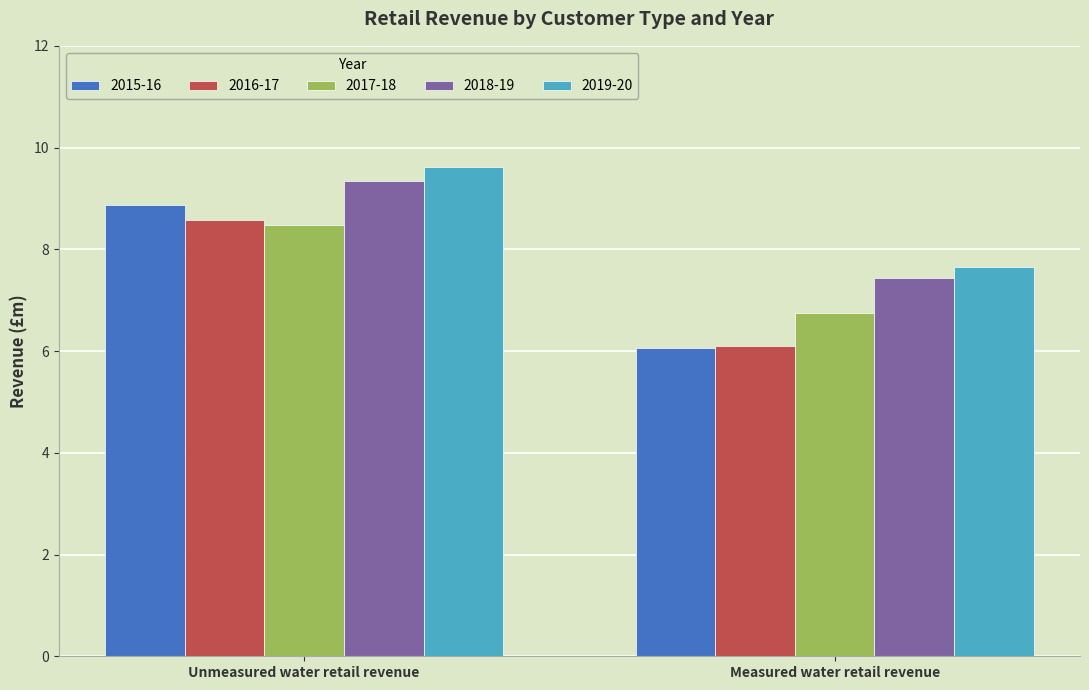

Is it true that 2019-20 equals 9.6 at Unmeasured water retail revenue?

True